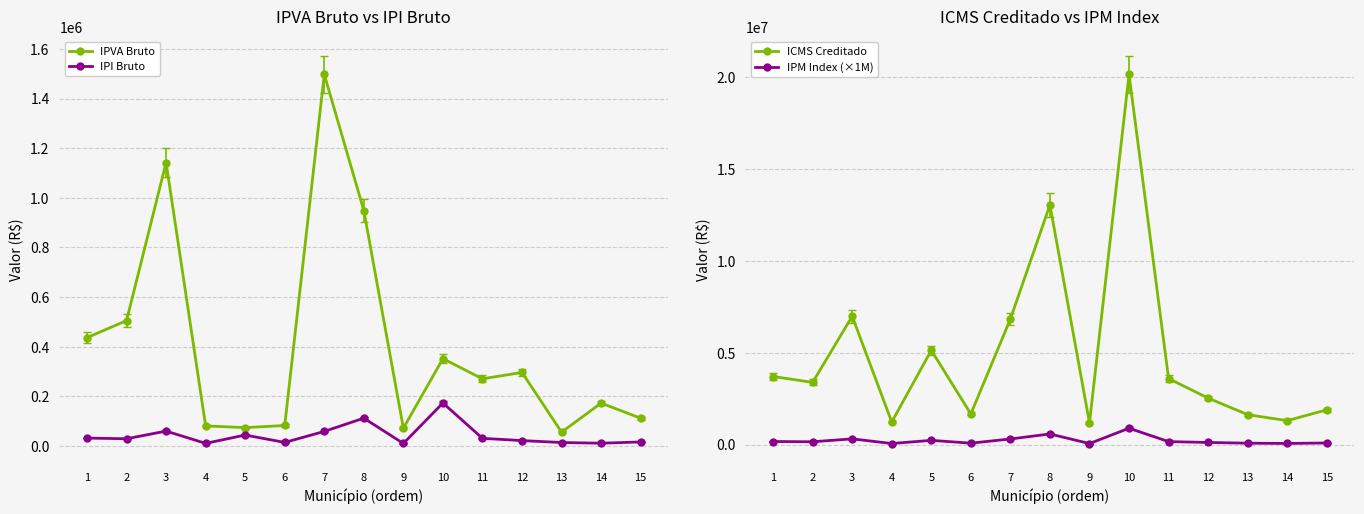

Reading right to left, what are all the values shown in this chart?

IPVA Bruto: 15=111963.6	14=172771.5	13=55635.2	12=296342.1	11=270673.1	10=351770.4	9=71943.9	8=948624.4	7=1497111.0	6=82548.7	5=74007.5	4=80816.5	3=1142184.1	2=505120.4	1=436572.0
IPI Bruto: 15=16237.6	14=11150.1	13=13974.5	12=21702.8	11=30867.6	10=173217.5	9=10097.5	8=112099.9	7=58707.1	6=14304.8	5=44082.9	4=10520.4	3=60018.8	2=29071.4	1=31814.6
ICMS Creditado: 15=1889712.1	14=1297552.4	13=1626233.0	12=2526208.1	11=3592676.6	10=20157716.3	9=1175074.7	8=13045485.2	7=6831851.4	6=1665064.7	5=5129903.7	4=1224295.0	3=6984351.8	2=3383212.0	1=3702974.0
IPM Index (×1M): 15=83080.7	14=57035.2	13=71483.0	12=110985.2	11=157865.7	10=886051.4	9=51651.1	8=573421.1	7=300299.0	6=73194.0	5=225494.2	4=53816.3	3=307010.2	2=148710.7	1=162709.9